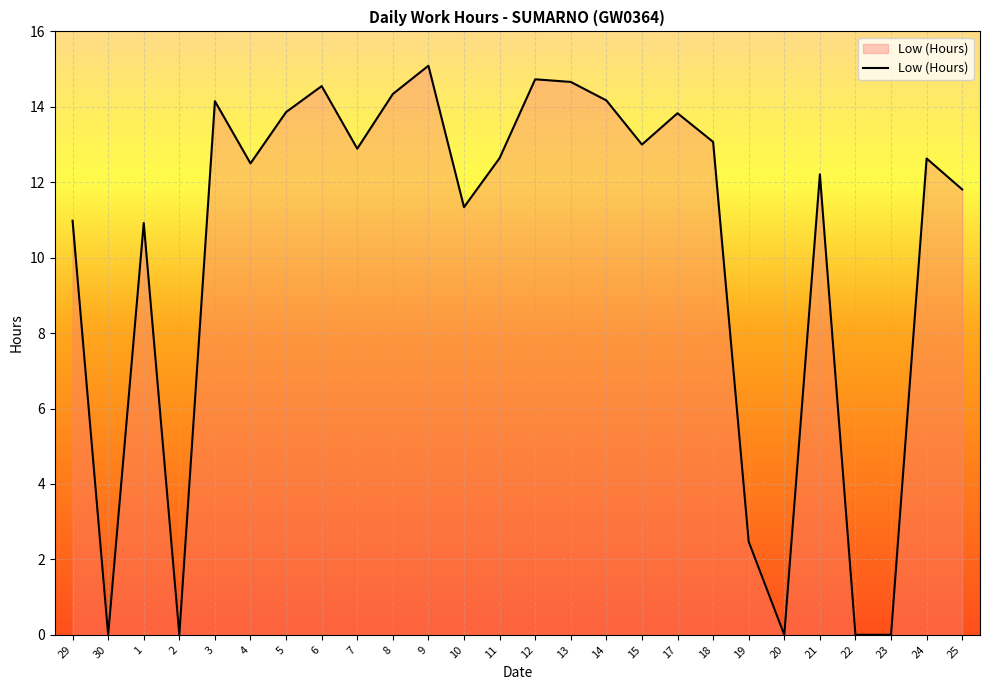

Where does the data first go above 12?

3